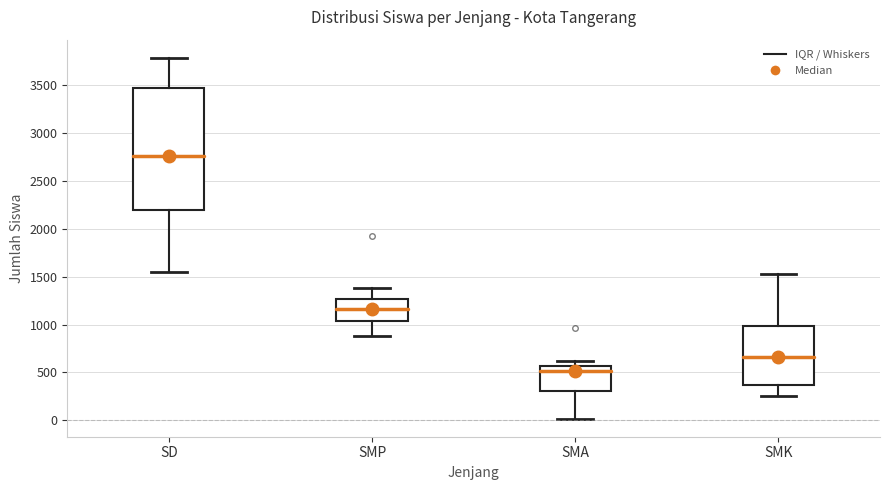

Which box has the highest median line?

SD